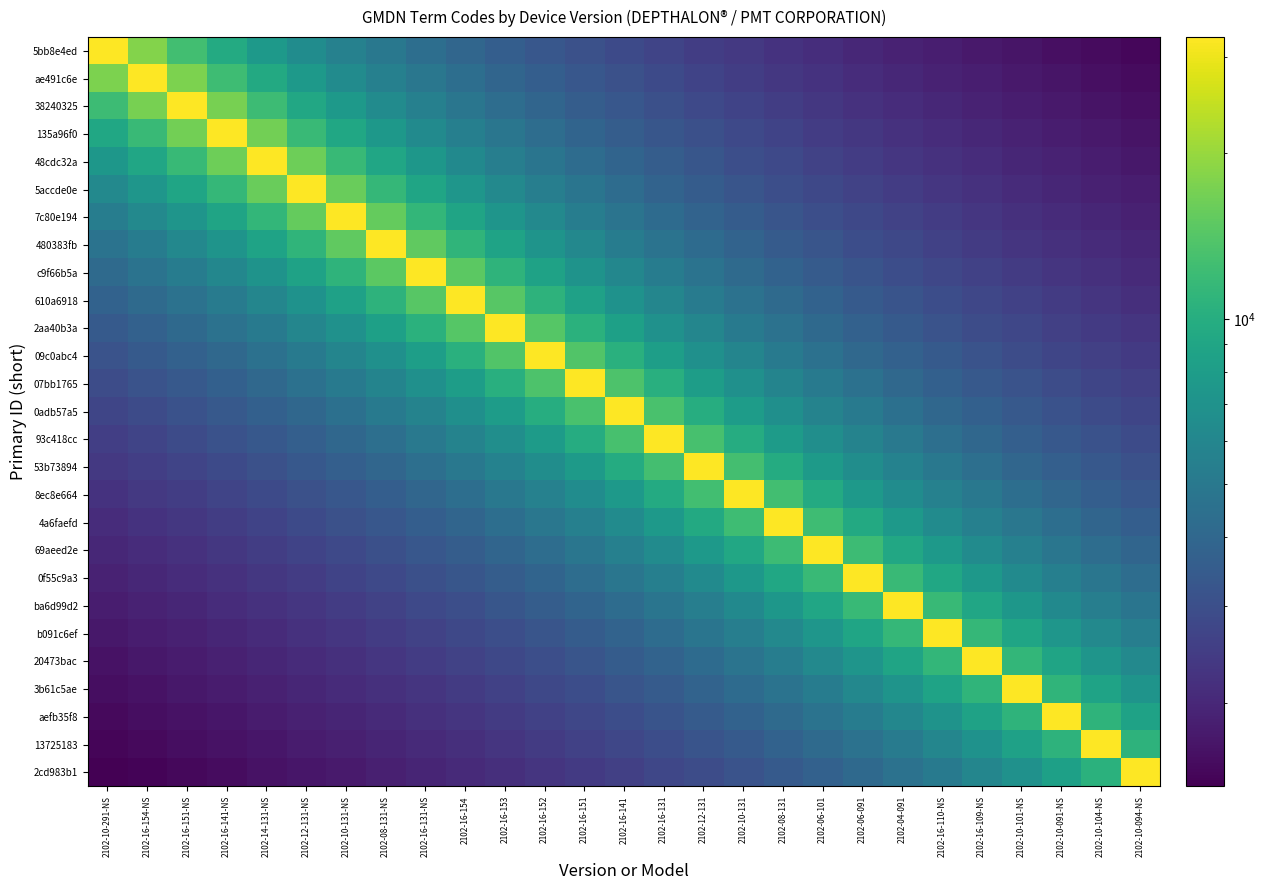

At how many categories does at least one series exceed 25925?

27